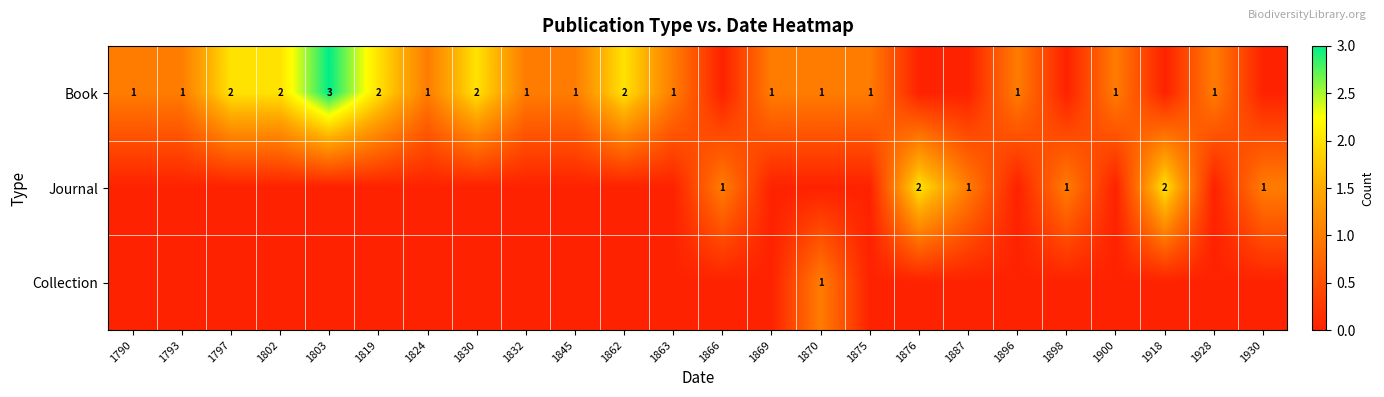

Count the number of categories in the chart.

24